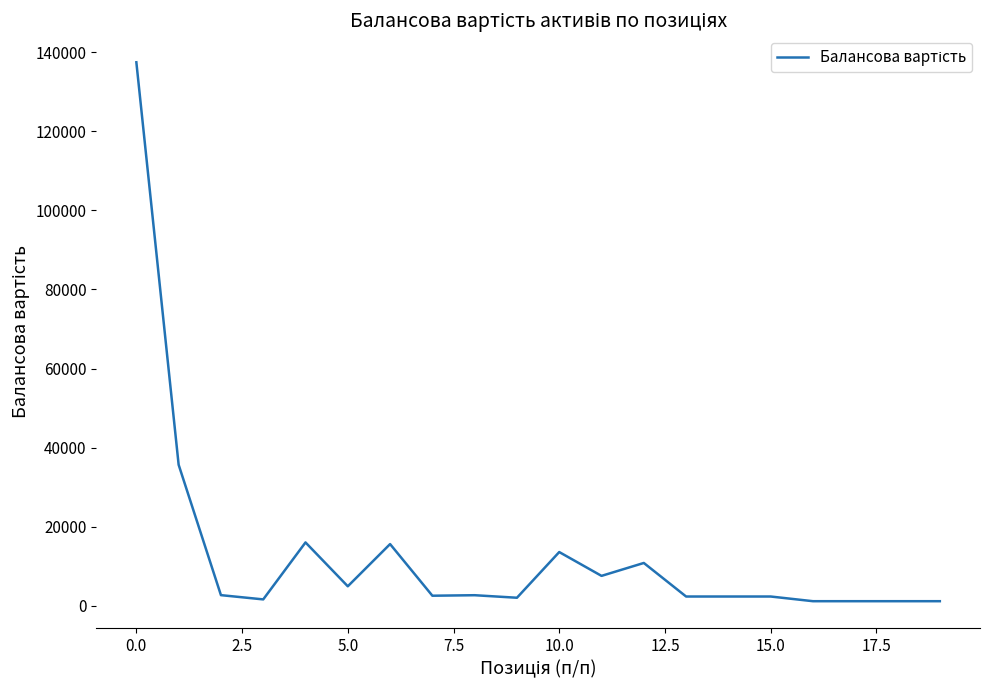

What is the difference between the maximum and minimum values?

136257